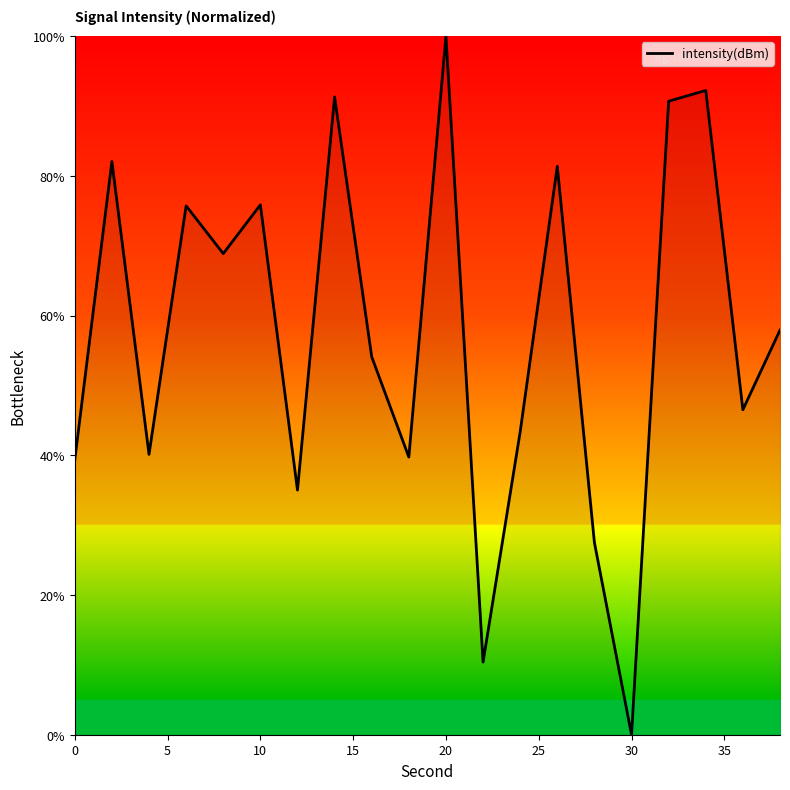

What is the greatest value displayed?

100.0